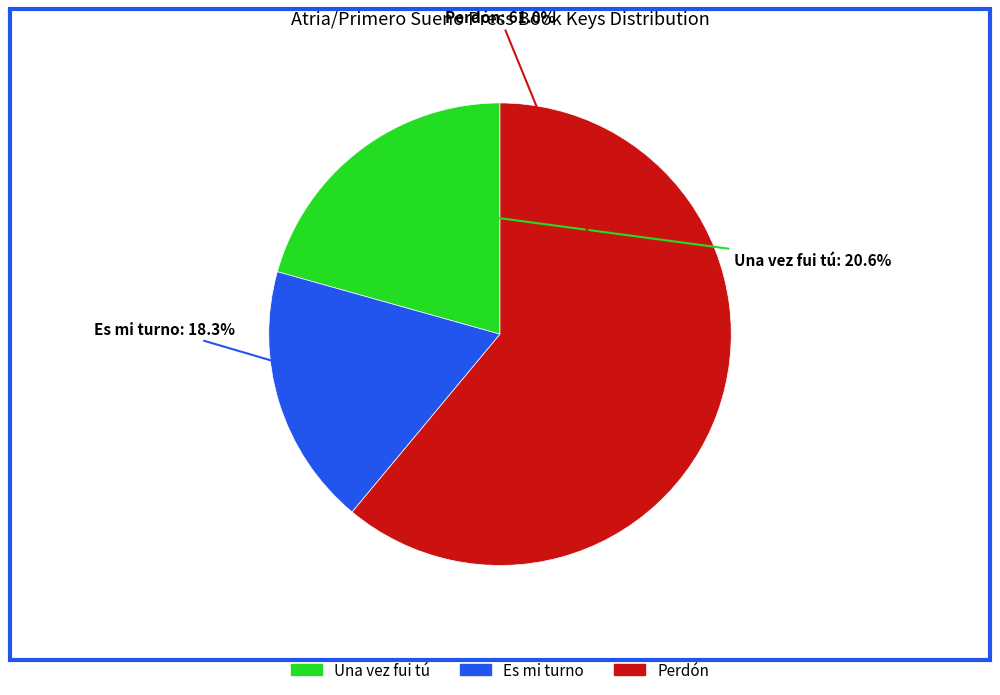

What is the majority slice?

Perdón